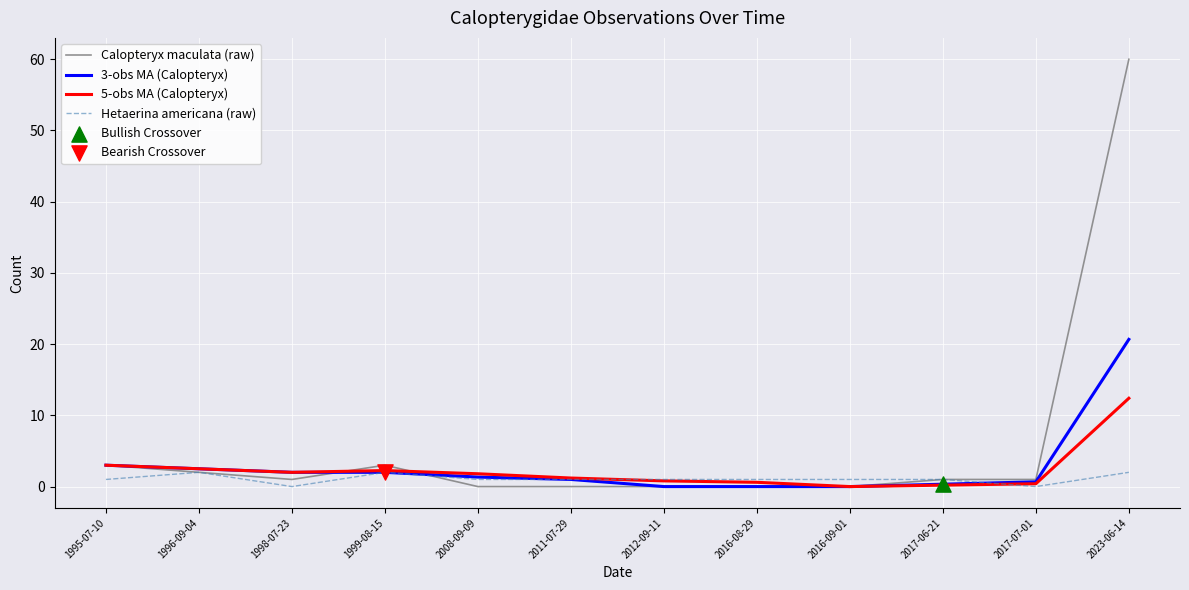

Which series has the widest spread of values?

Calopteryx maculata (raw)